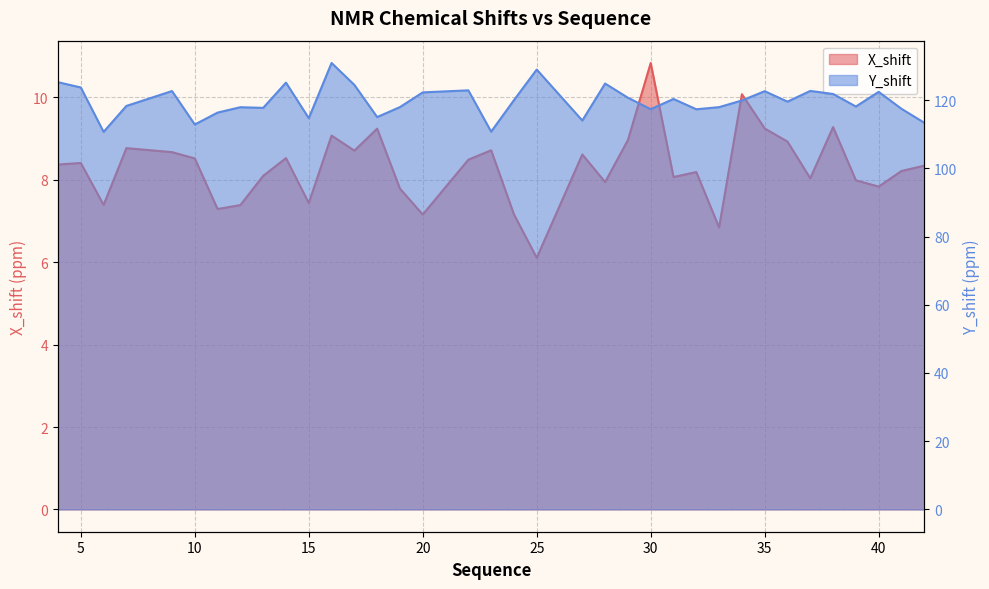

How many categories are shown in the chart?

36